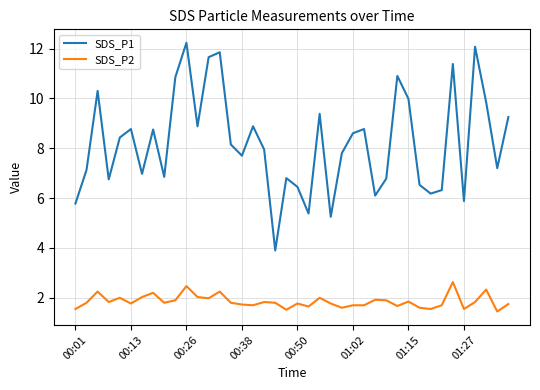

Count the number of data series in this chart.

2